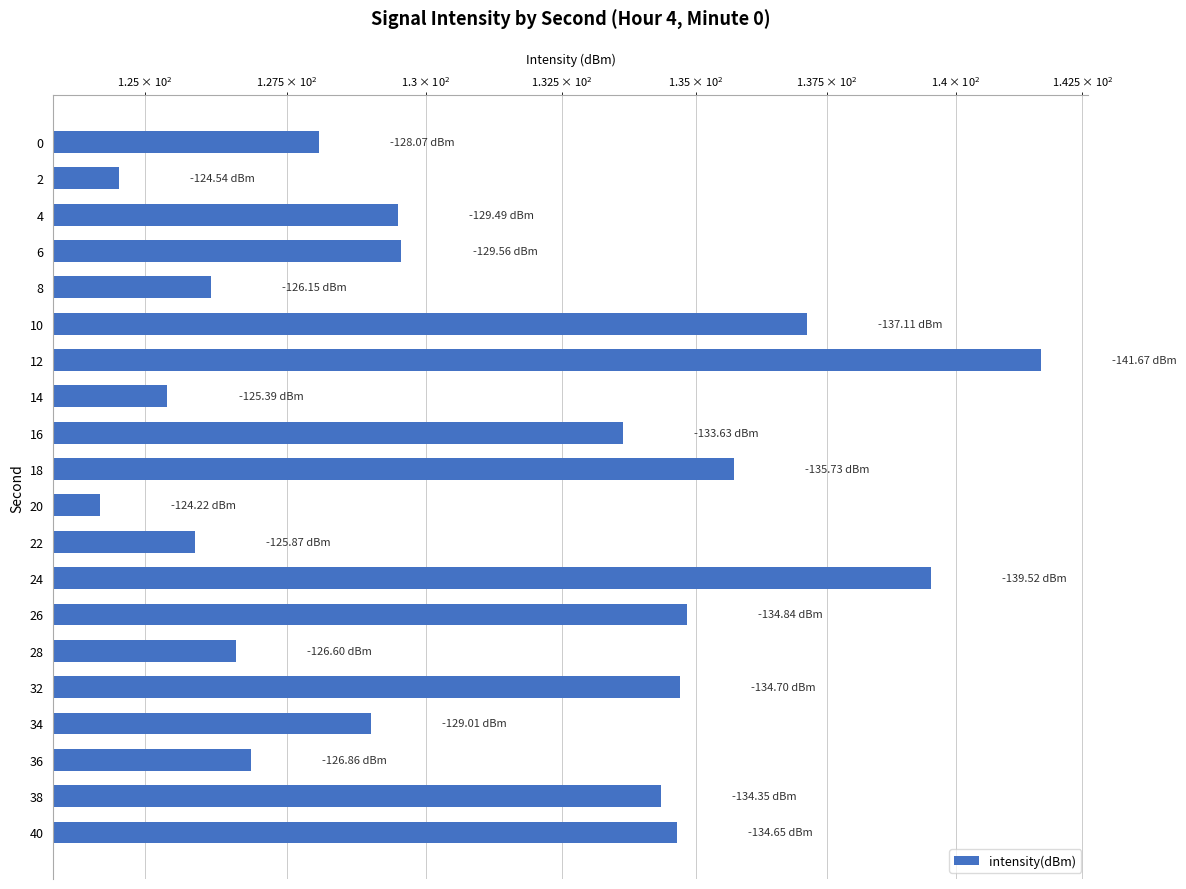

What is the sum of all values?

2622.0